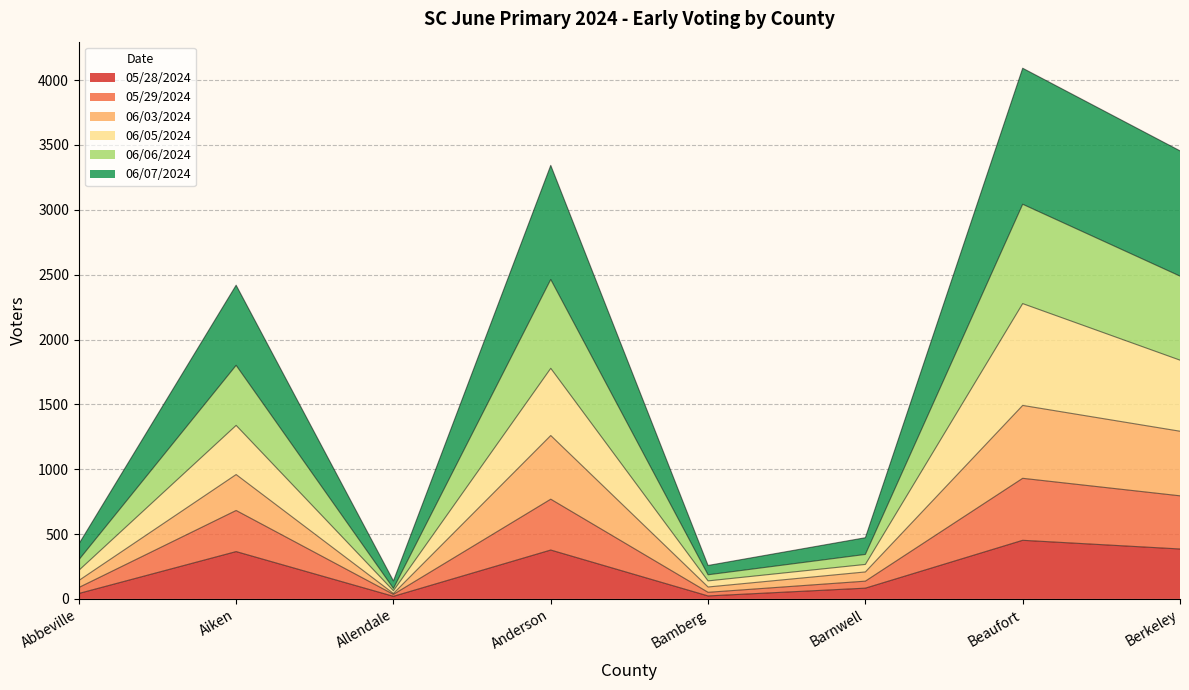

Where is the first local maximum for 06/05/2024?

Aiken